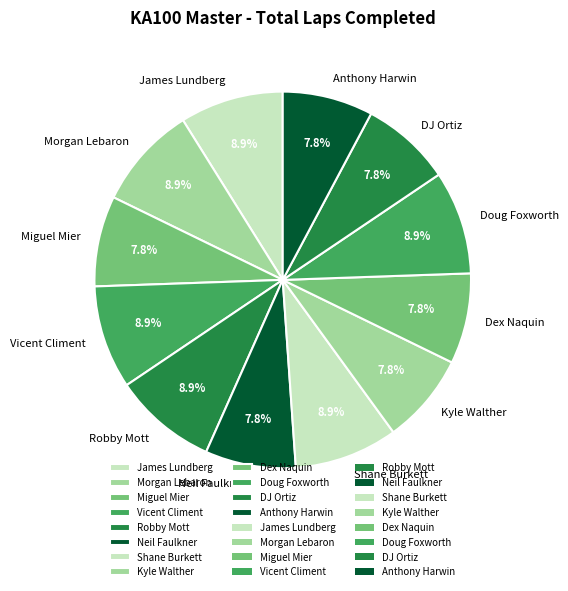

How many slices are in this pie chart?

12